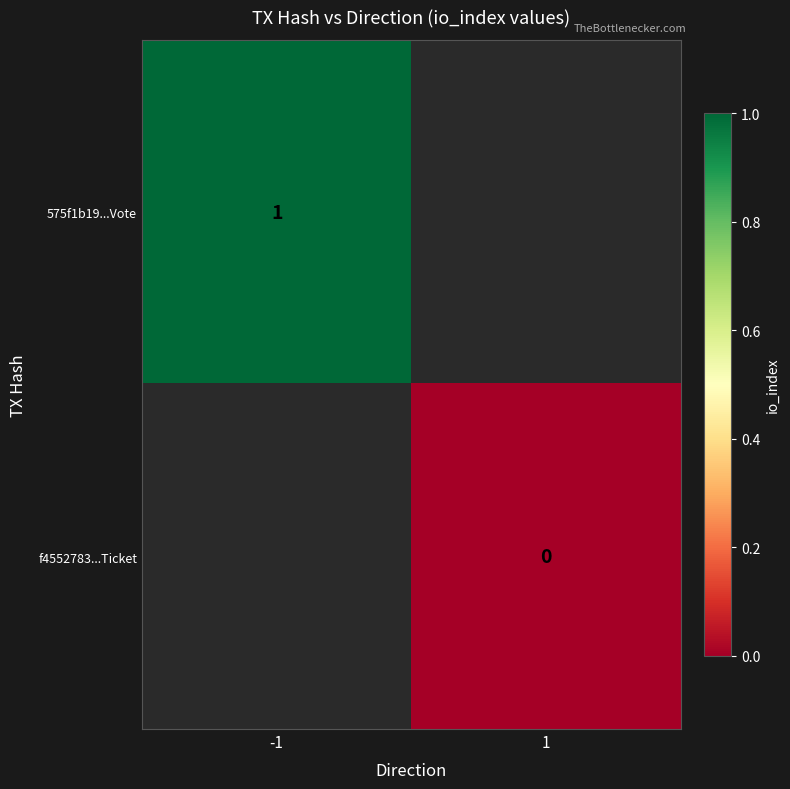

The 575f1b19...Vote series shows 1.5 at -1. True or false?

False